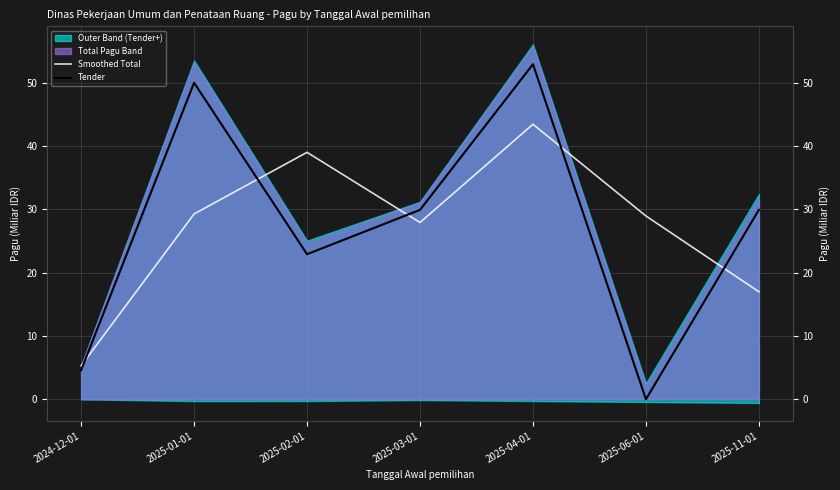

The Smoothed Total series shows 27.9 at 2025-03-01. True or false?

True